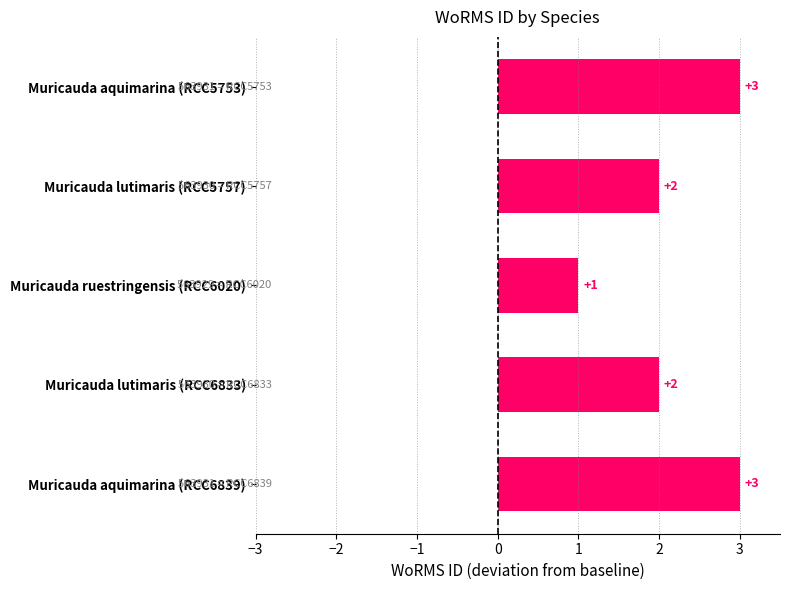

The chart shows a value of 1 at Muricauda lutimaris (RCC5757). True or false?

False